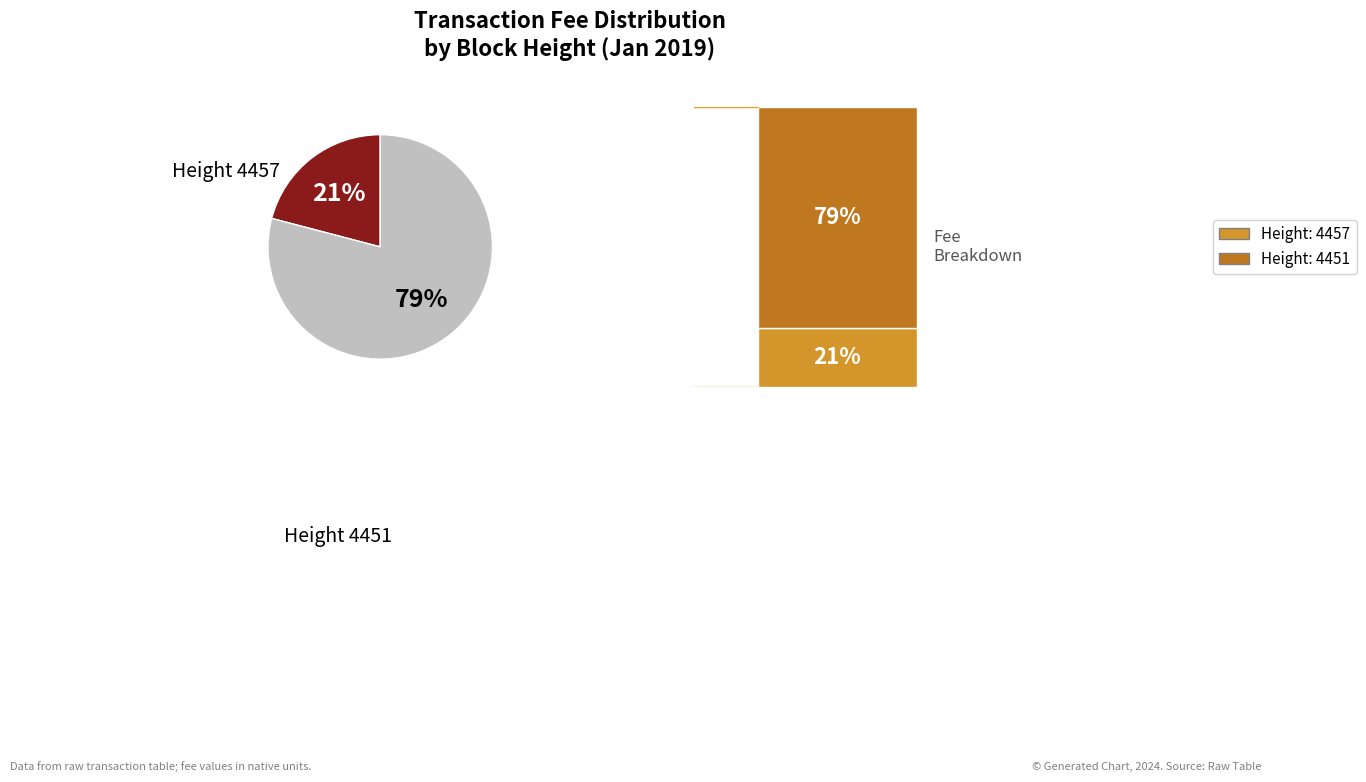

Is there any slice that represents more than half of the pie?

Yes